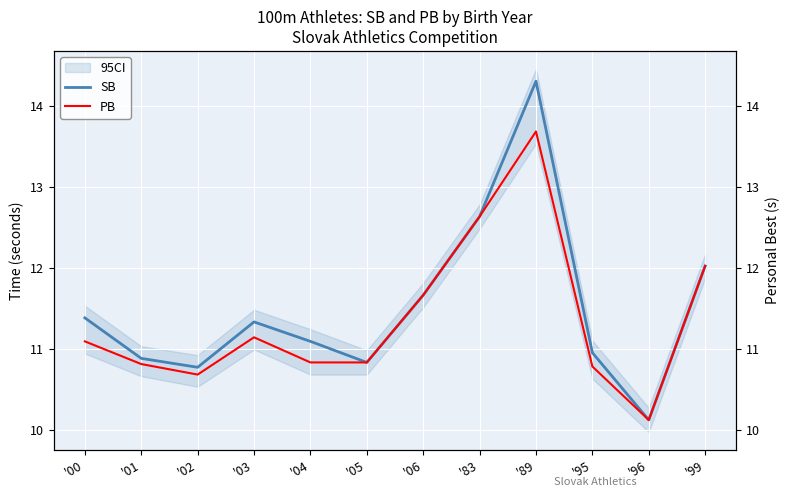

At which category is the sum across all series the highest?

'89